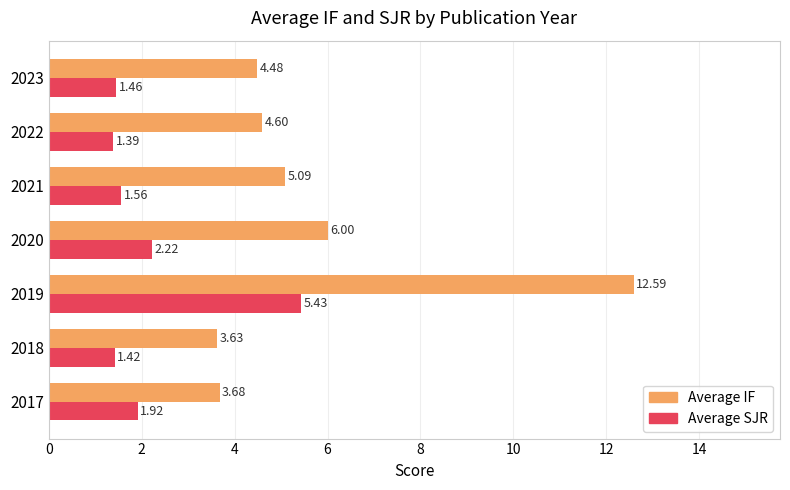

What is the spread (max minus min) of values at 2020?

3.8